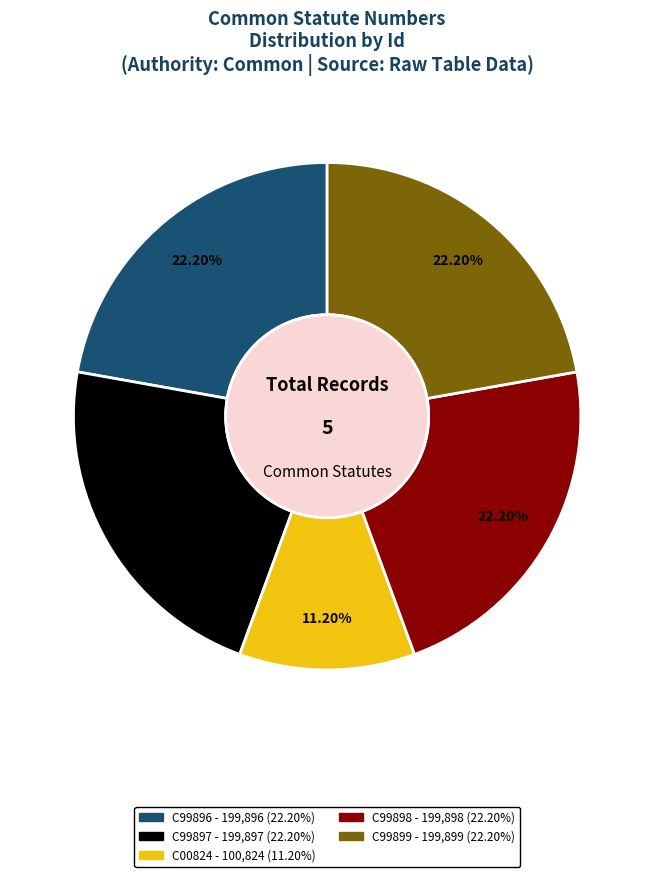

What portion of the pie excludes C00824?

88.8%